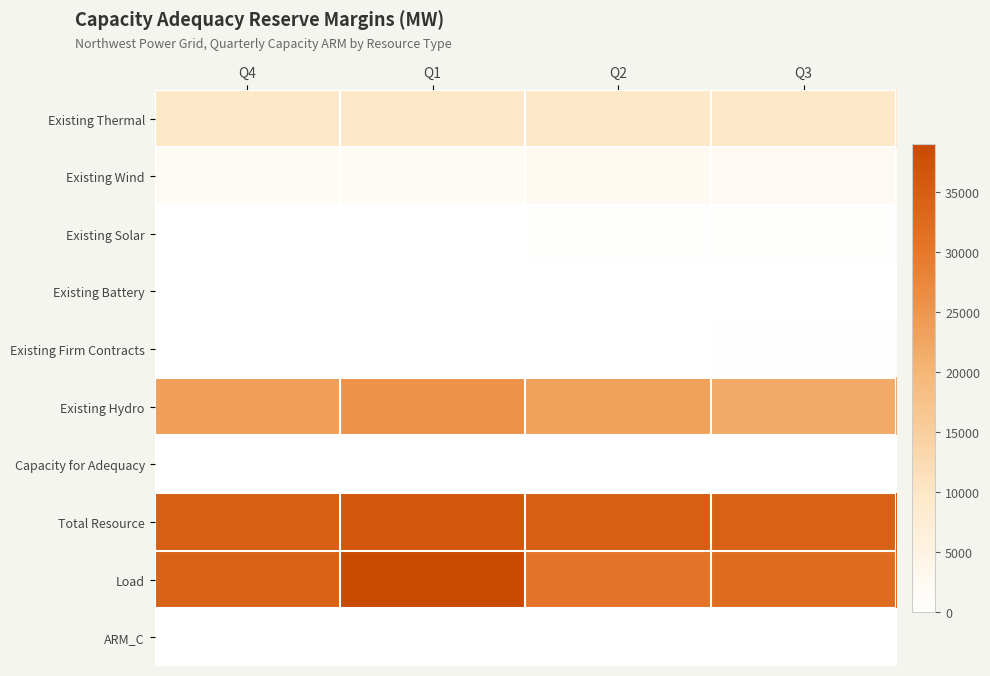

Which series has the largest total across all categories?

Total Resource